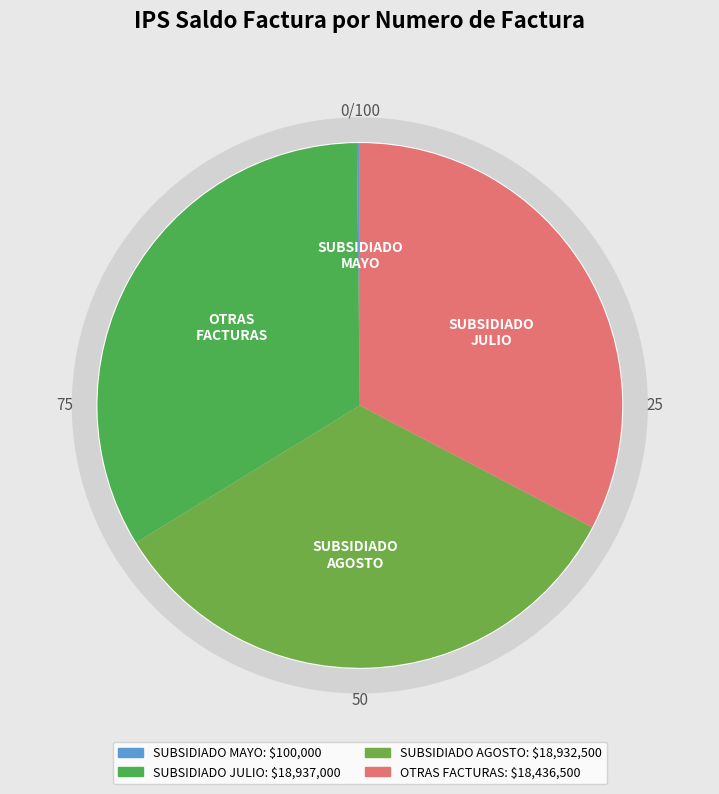

Is there any slice that represents more than half of the pie?

No